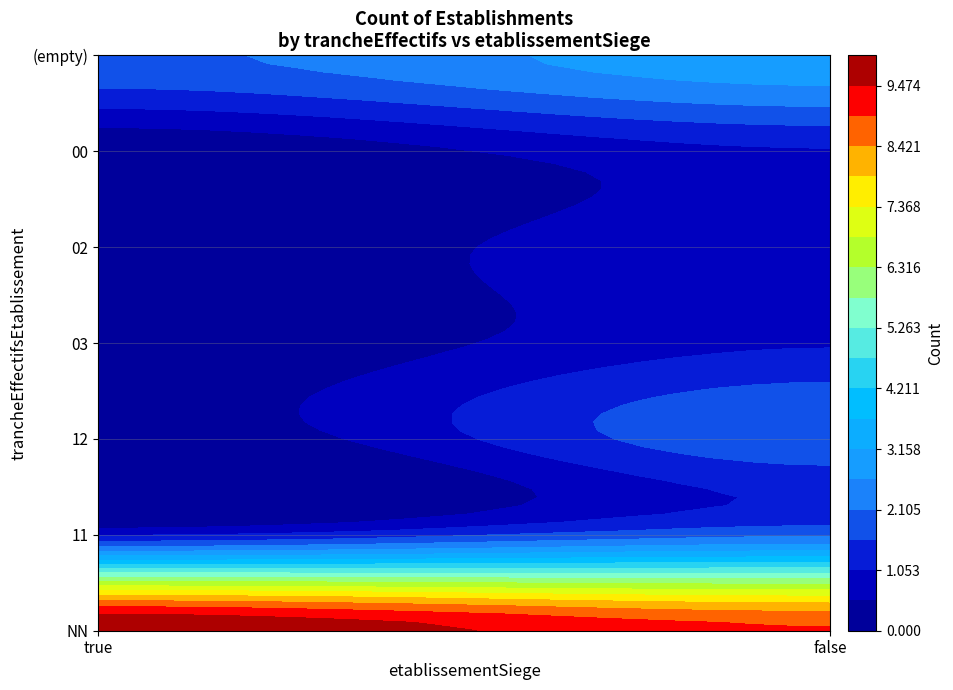

Which series has the largest total across all categories?

NN